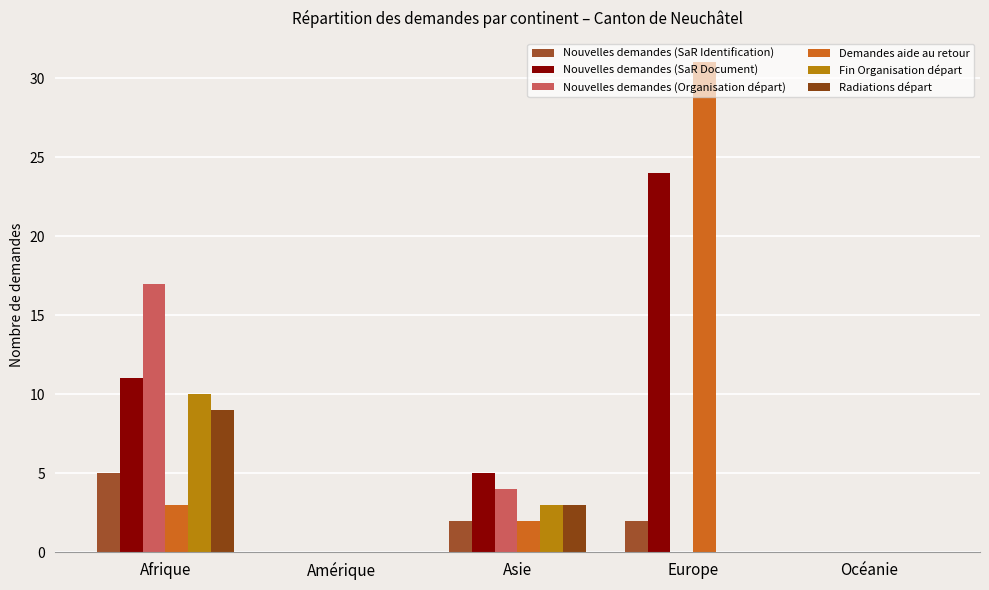

Reading left to right, extract all data points from this chart.

Nouvelles demandes (SaR Identification): 5	0	2	2	0
Nouvelles demandes (SaR Document): 11	0	5	24	0
Nouvelles demandes (Organisation départ): 17	0	4	0	0
Demandes aide au retour: 3	0	2	31	0
Fin Organisation départ: 10	0	3	0	0
Radiations départ: 9	0	3	0	0